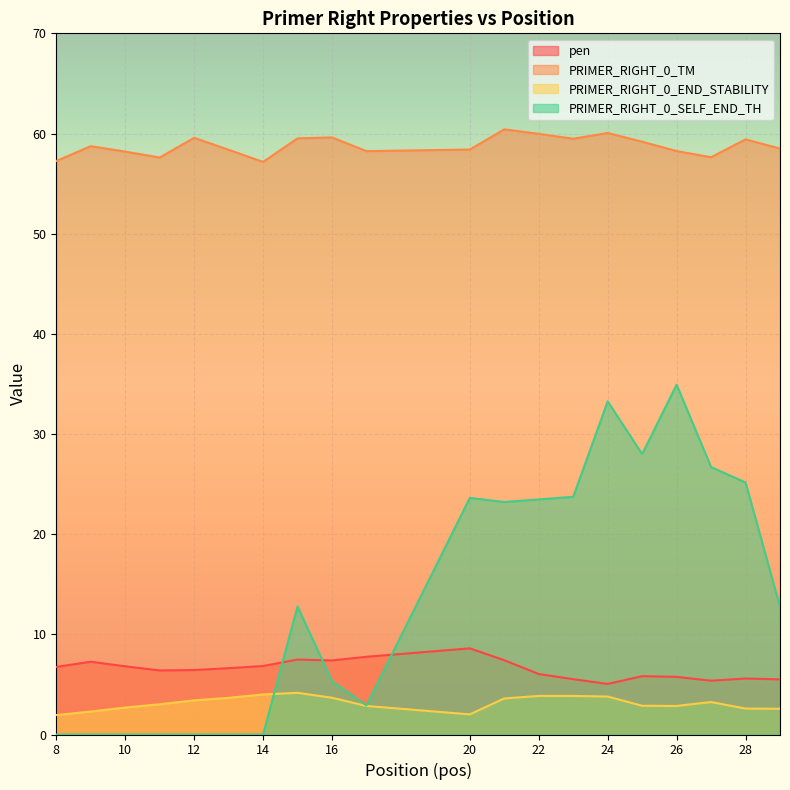

In PRIMER_RIGHT_0_END_STABILITY, how many points are lower than both neighbors (excluding endpoints)?

2